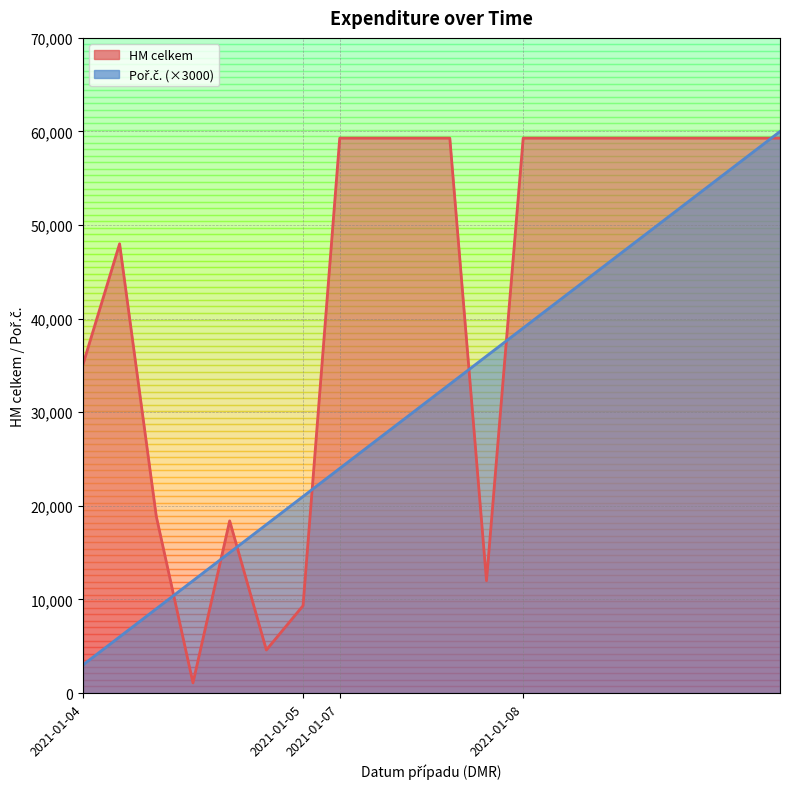

Which series ends up on top after the final intersection of Poř.č. and HM celkem?

Poř.č.